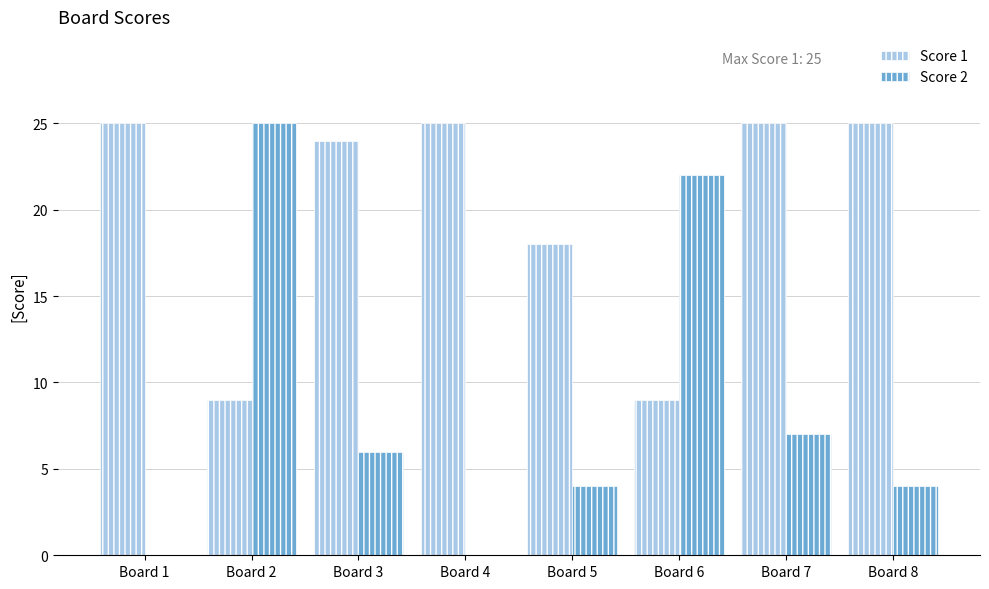

What is the greatest value displayed?

25